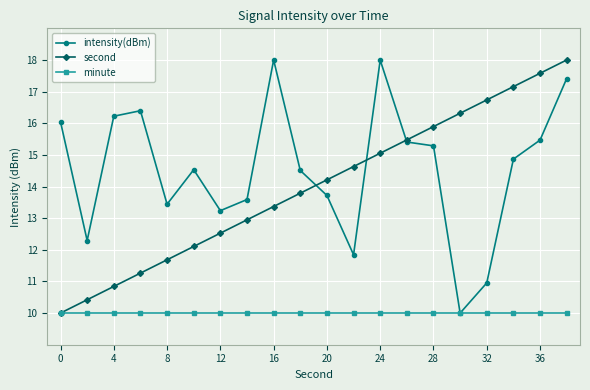

What is the average value of the intensity(dBm) series?

14.6